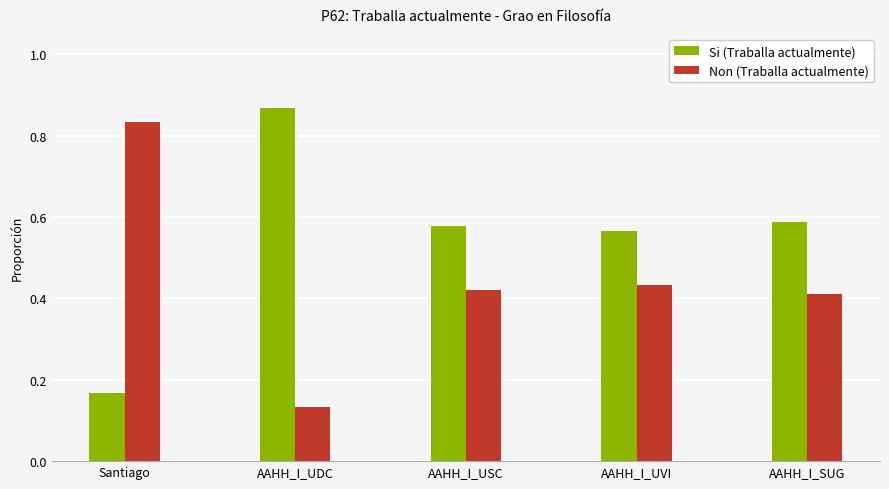

Count the Si (Traballa actualmente) values in the range 0 to 1.

5